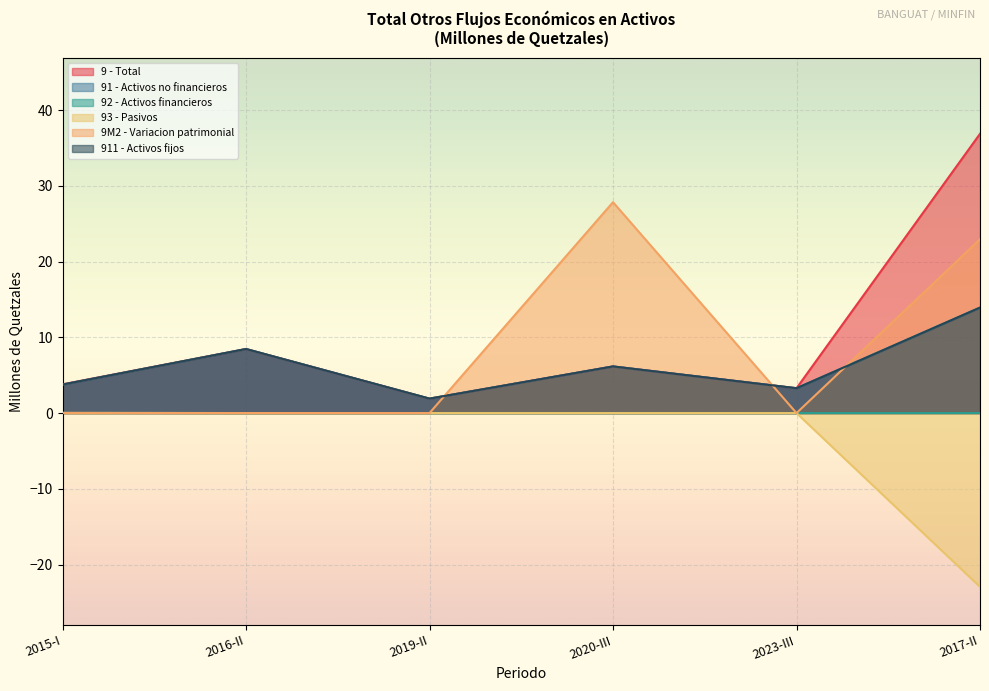

List the series in order of their peak value, highest first.

9 - Total, 9M2 - Variacion patrimonial, 91 - Activos no financieros, 911 - Activos fijos, 92 - Activos financieros, 93 - Pasivos